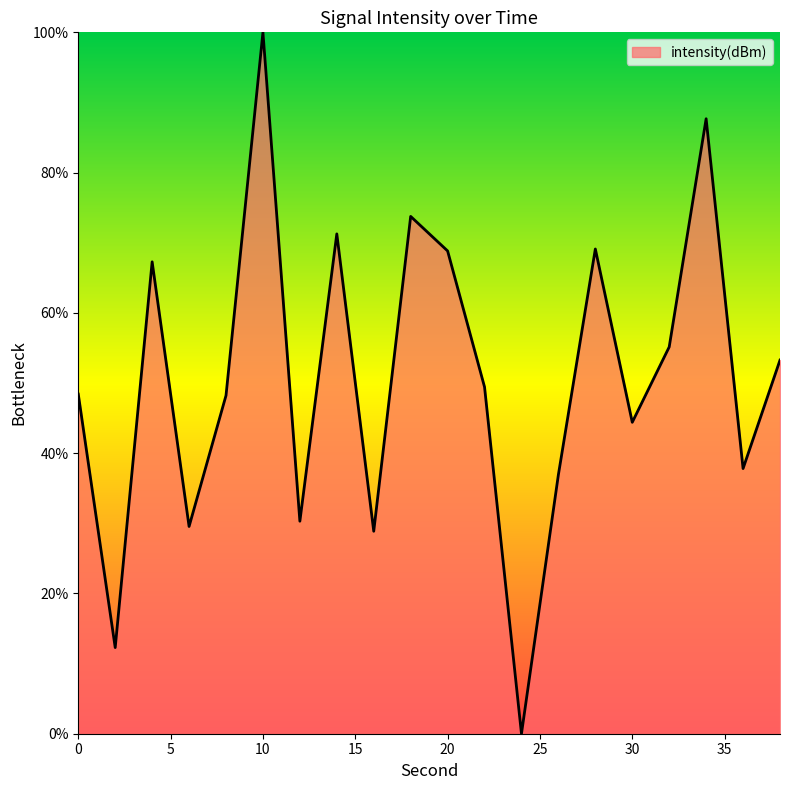

What is the difference between the maximum and minimum values?

100.0